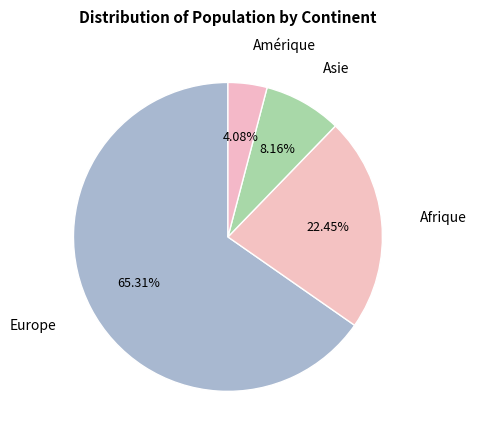

How many slices are in this pie chart?

4